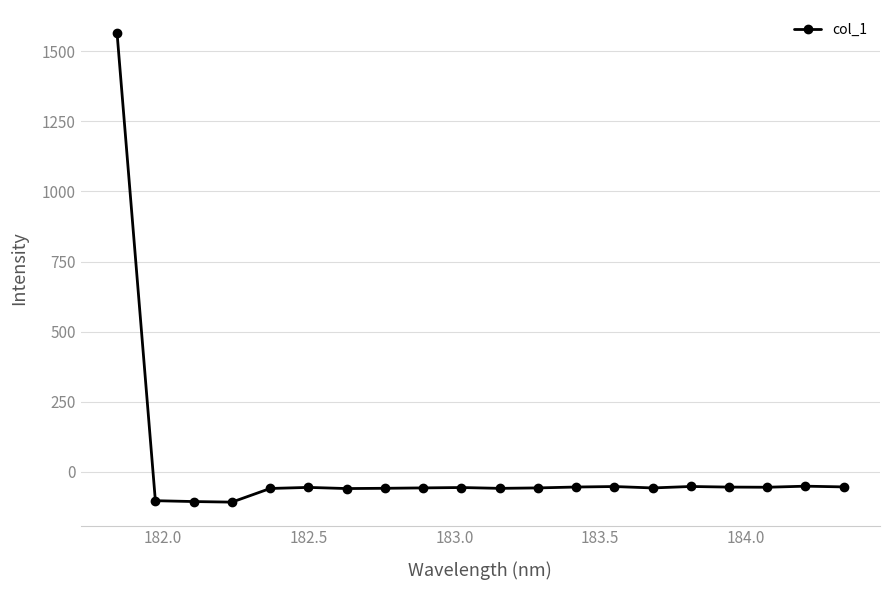

What is the average value?

18.1